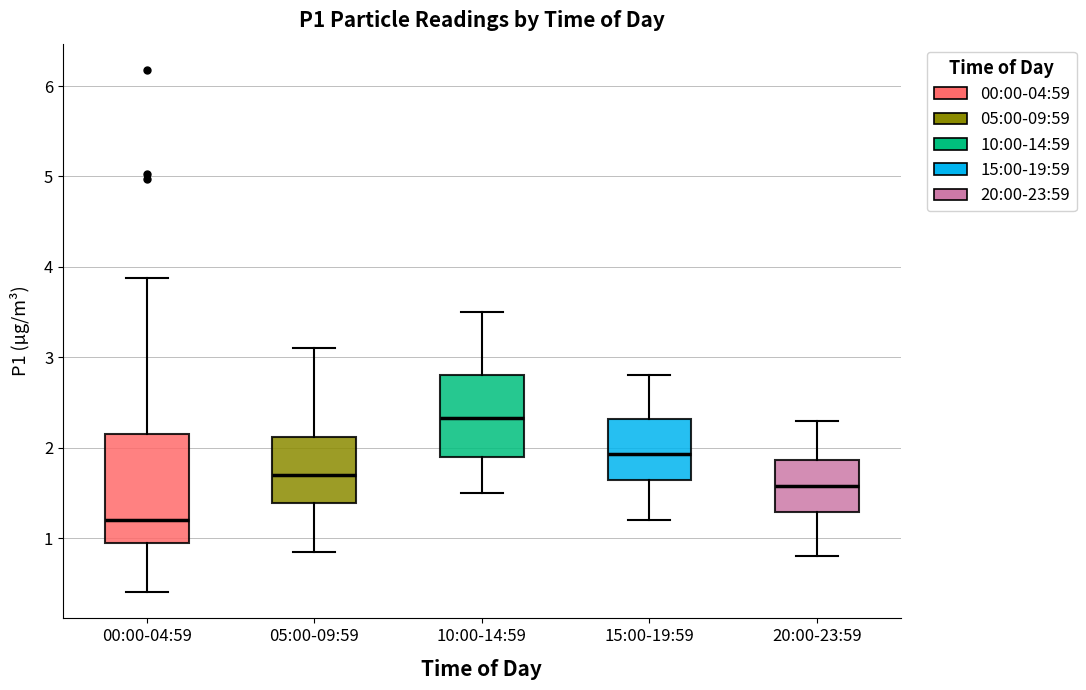

Reading left to right, read every box against the y-axis: the position of its median line, the range the box covers, and the ends of its whiskers. The values are not printed on the chart, so give them approximately, as read against the axis.

00:00-04:59: median 1.2, box 0.9 to 2.2, whiskers 0.4 to 3.9
05:00-09:59: median 1.7, box 1.4 to 2.1, whiskers 0.9 to 3.1
10:00-14:59: median 2.3, box 1.9 to 2.8, whiskers 1.5 to 3.5
15:00-19:59: median 1.9, box 1.6 to 2.3, whiskers 1.2 to 2.8
20:00-23:59: median 1.6, box 1.3 to 1.9, whiskers 0.8 to 2.3